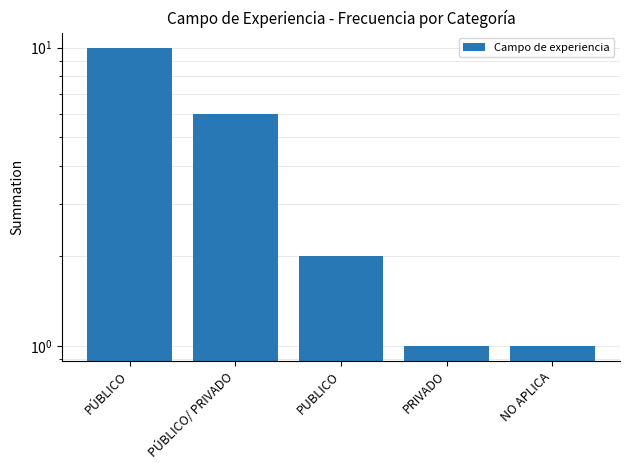

True or false: the data shows 9 at PÚBLICO/ PRIVADO.

False